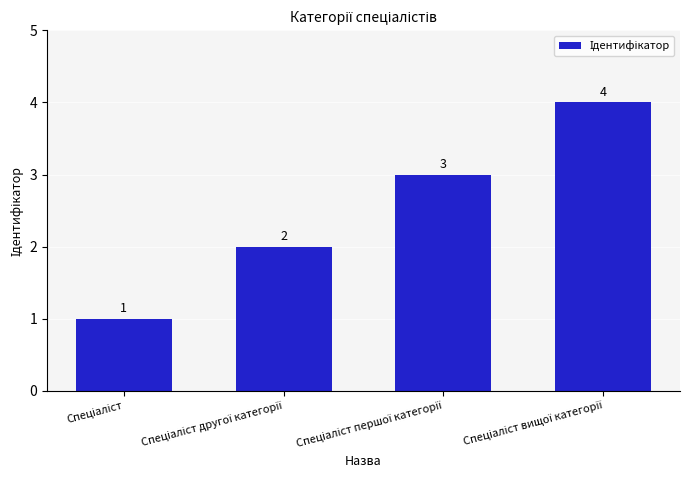

What is the greatest value displayed?

4